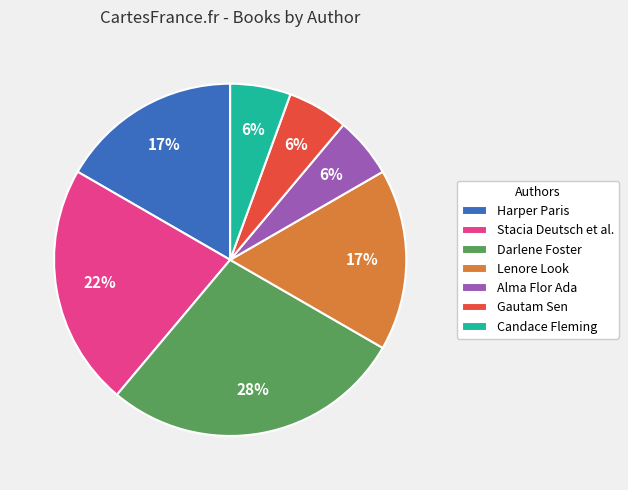

True or false: Gautam Sen accounts for 1% of the total.

False